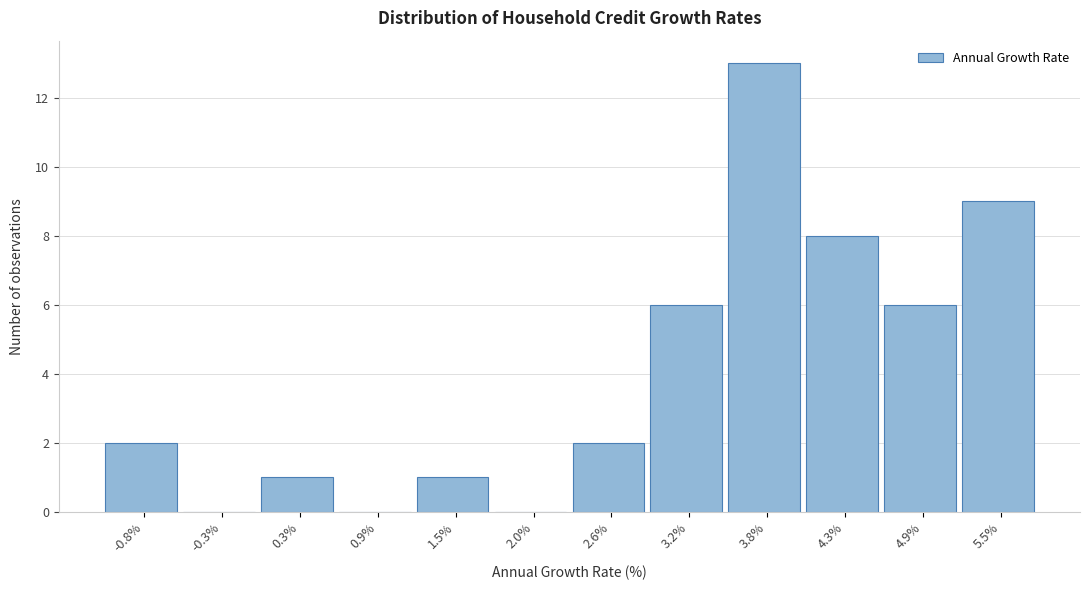

Reading left to right, what are all the values shown in this chart?

-0.8%=2	-0.3%=0	0.3%=1	0.9%=0	1.5%=1	2.0%=0	2.6%=2	3.2%=6	3.8%=13	4.3%=8	4.9%=6	5.5%=9